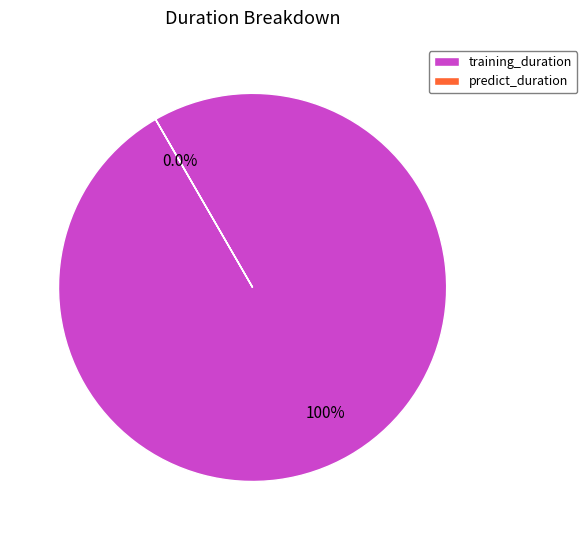

The training_duration slice represents 100% of the pie. True or false?

True